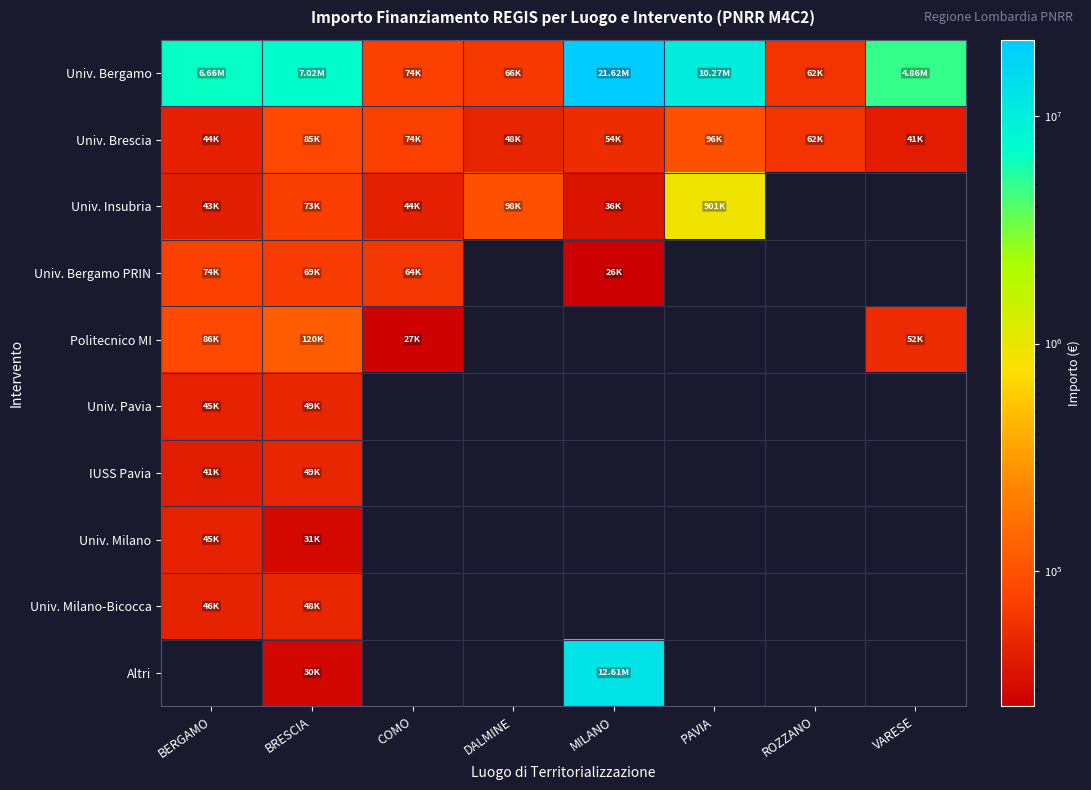

At which label is Politecnico MI closest to 73563?

BERGAMO